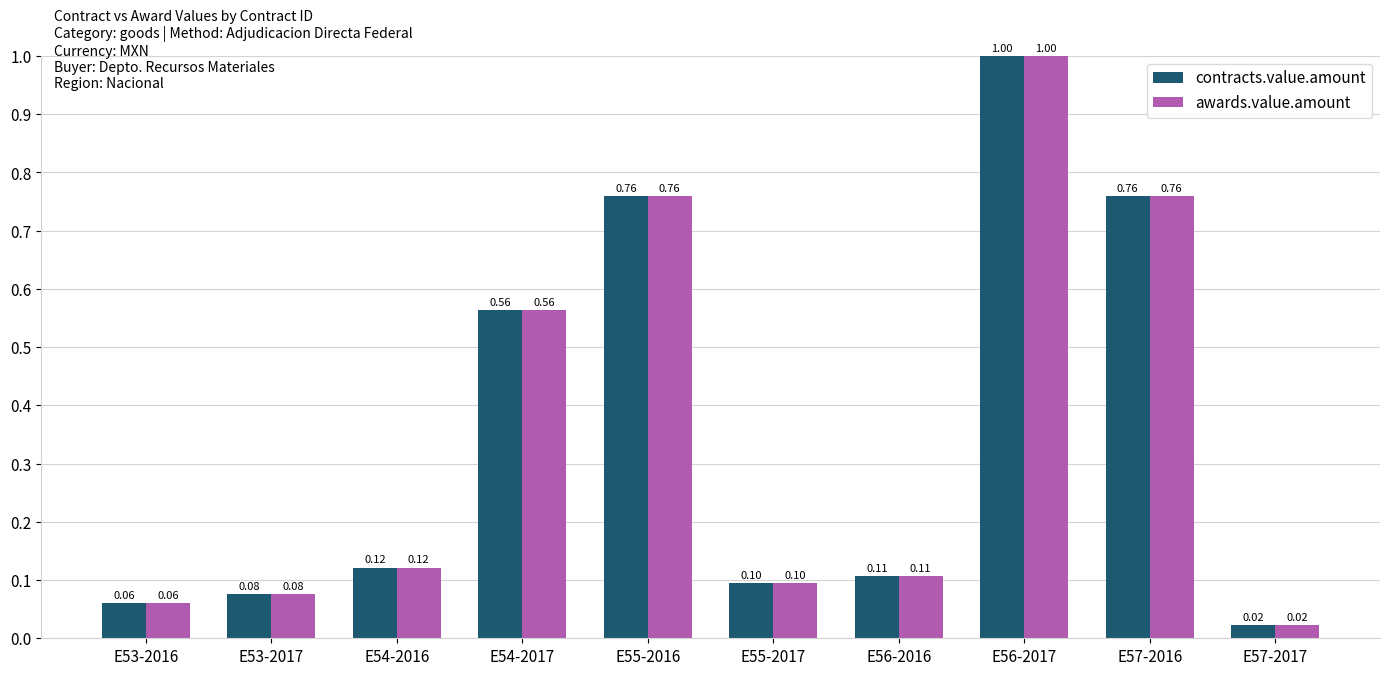

What is the difference between the second highest and minimum values in the contracts.value.amount series?

0.7